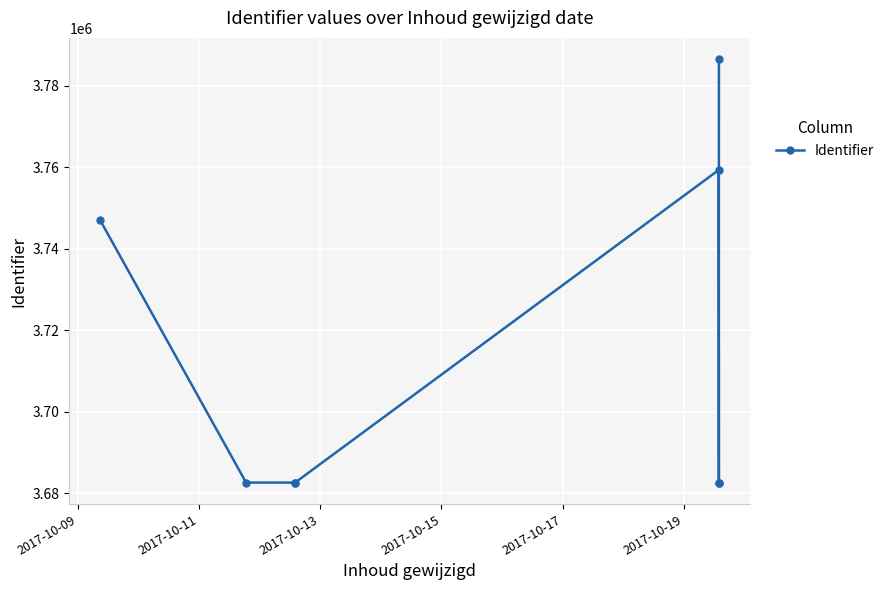

The value at 2017-10-13 is 1626117. True or false?

False